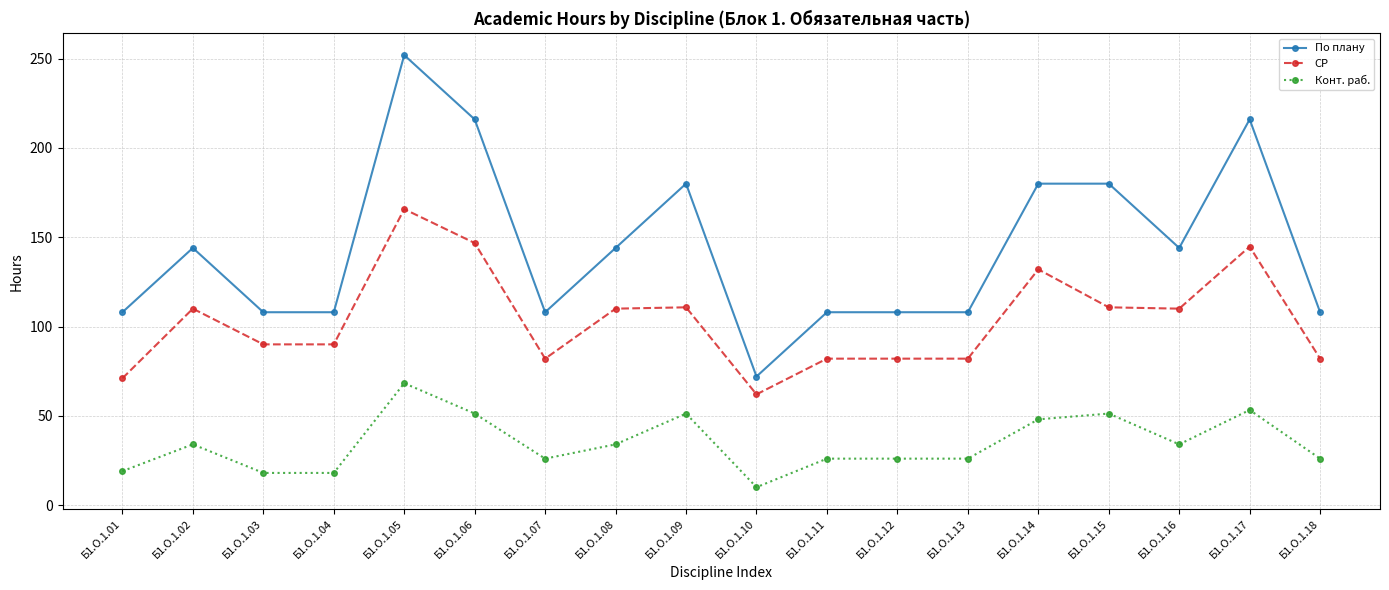

The value of СР at Б1.О.1.17 is 38.6. True or false?

False